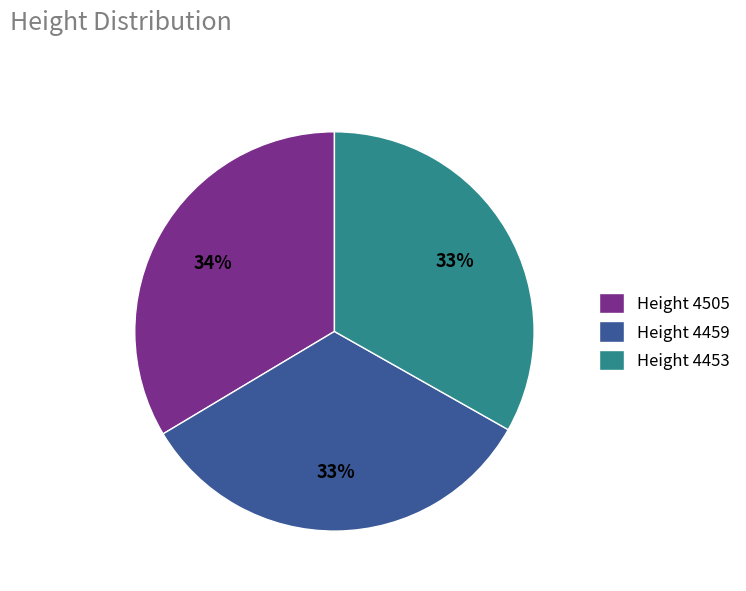

How many segments does this pie chart have?

3